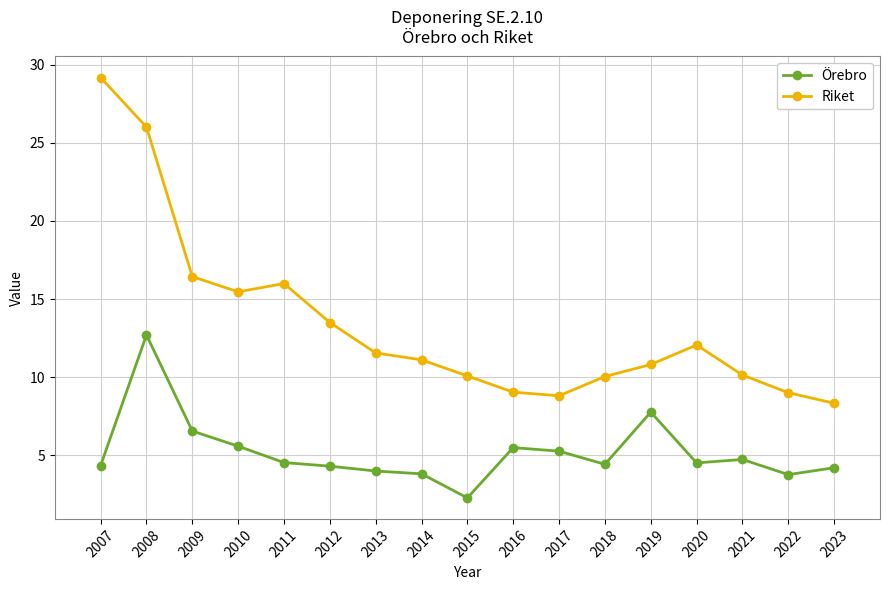

True or false: Riket and Örebro cross at least once.

False